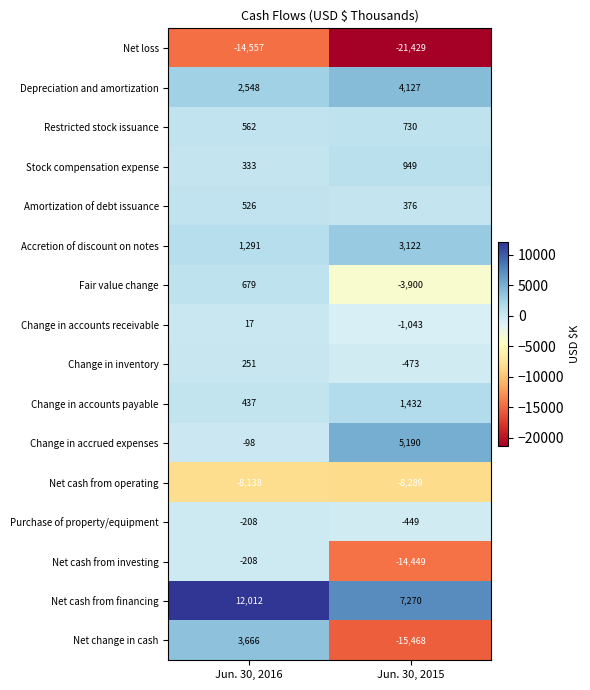

What is the greatest value displayed?

12012